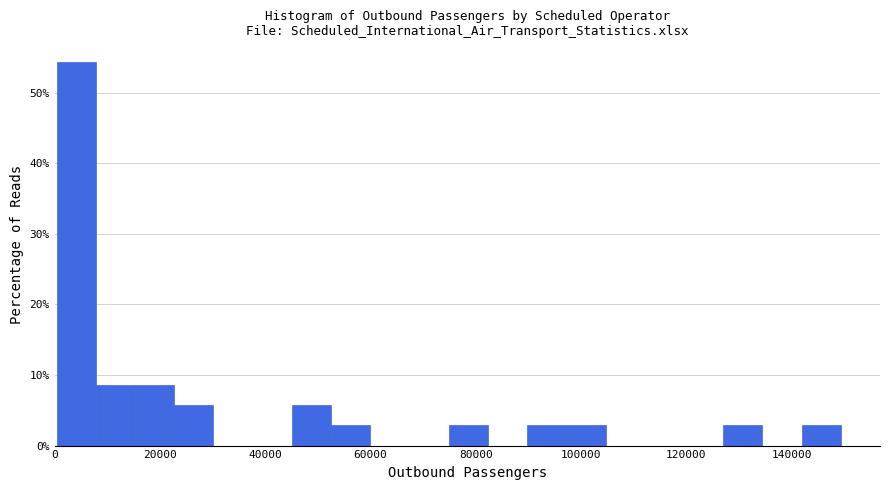

Around what value on the x-axis is the tallest bar? Give the approximate position of its centre, as read against the axis.

4000